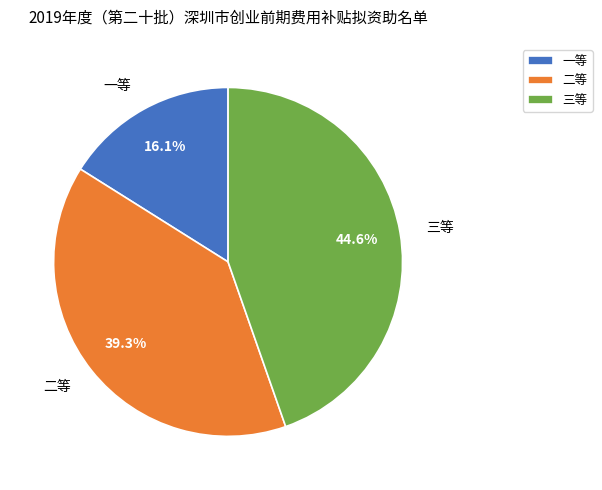

What percentage is the 二等 slice, to the nearest percent?

39%